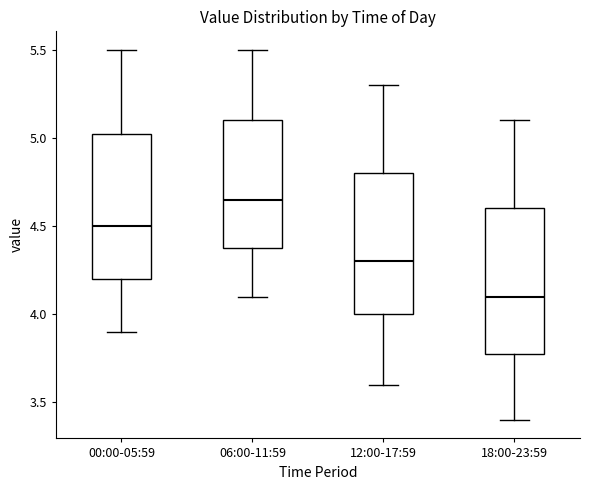

Which box has the highest median line?

06:00-11:59